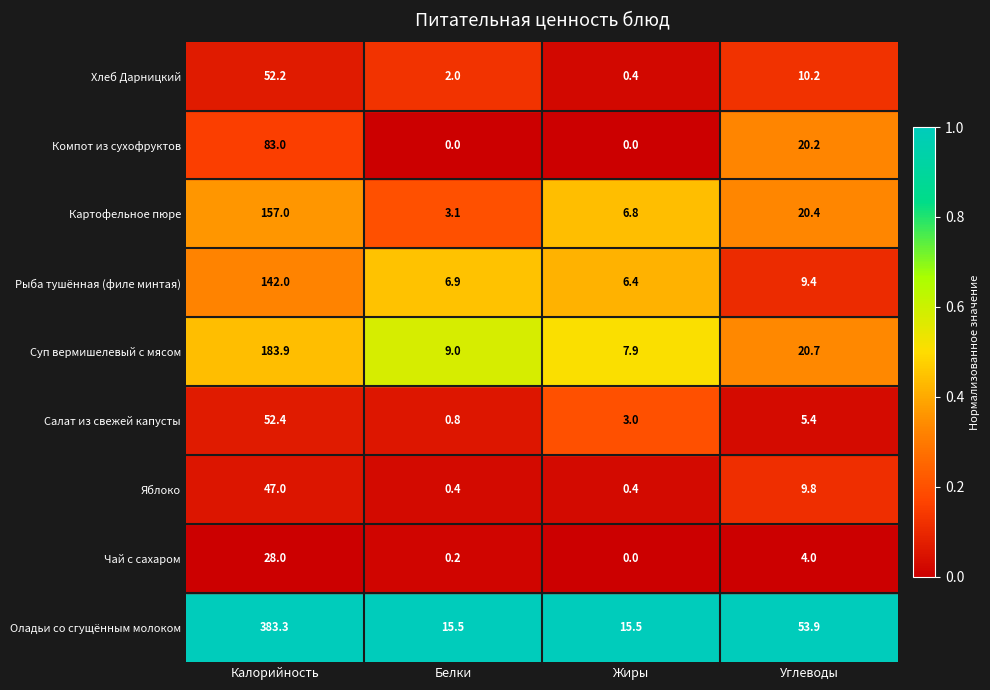

Which series has the widest spread of values?

Оладьи со сгущённым молоком